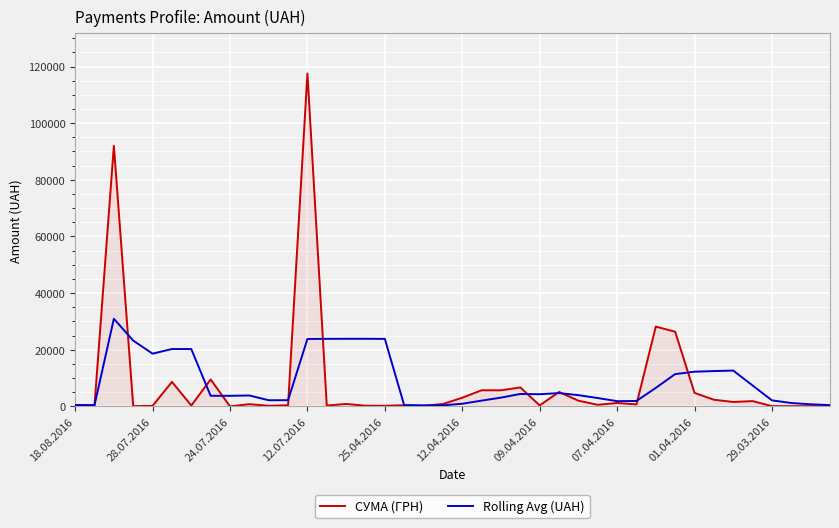

Which series has the largest range (max minus min)?

СУМА (ГРН)